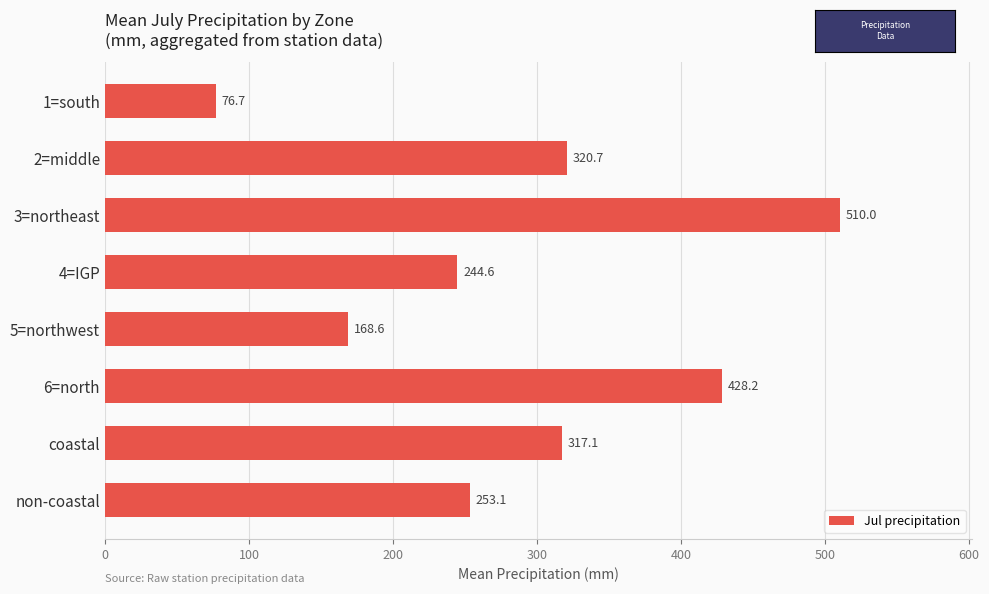

How many data points does each series have?

8